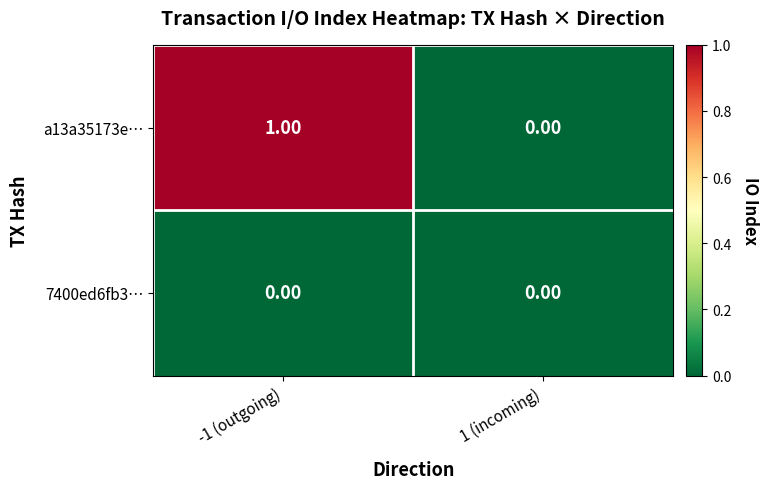

At which category is the sum across all series the highest?

-1 (outgoing)